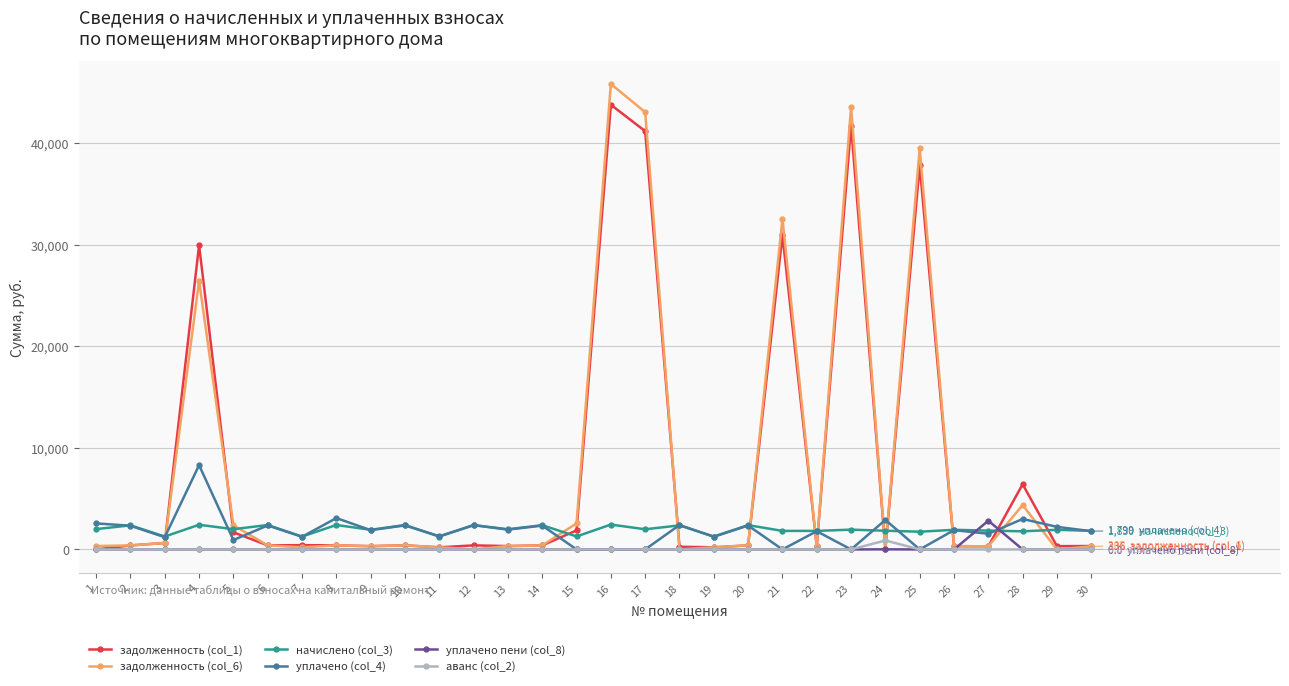

Which series has the largest range (max minus min)?

задолженность (col_6)